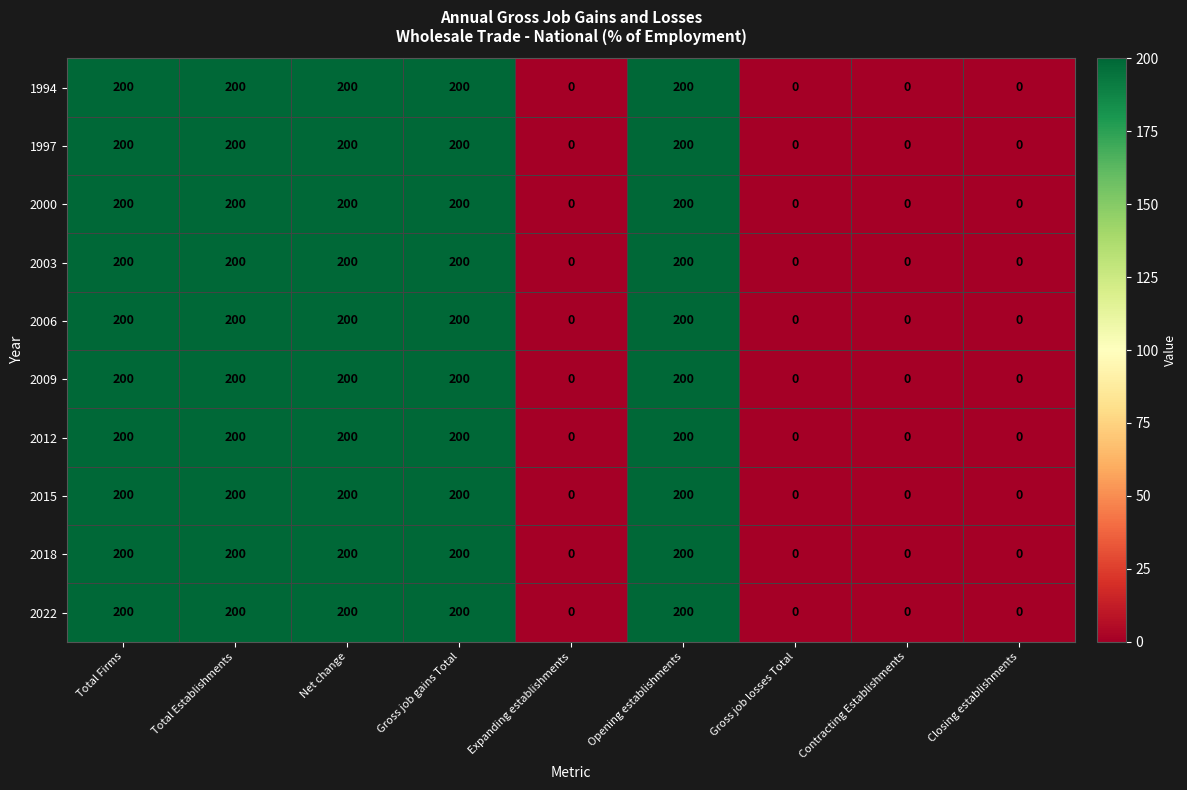

What is the maximum value for 2018?

200